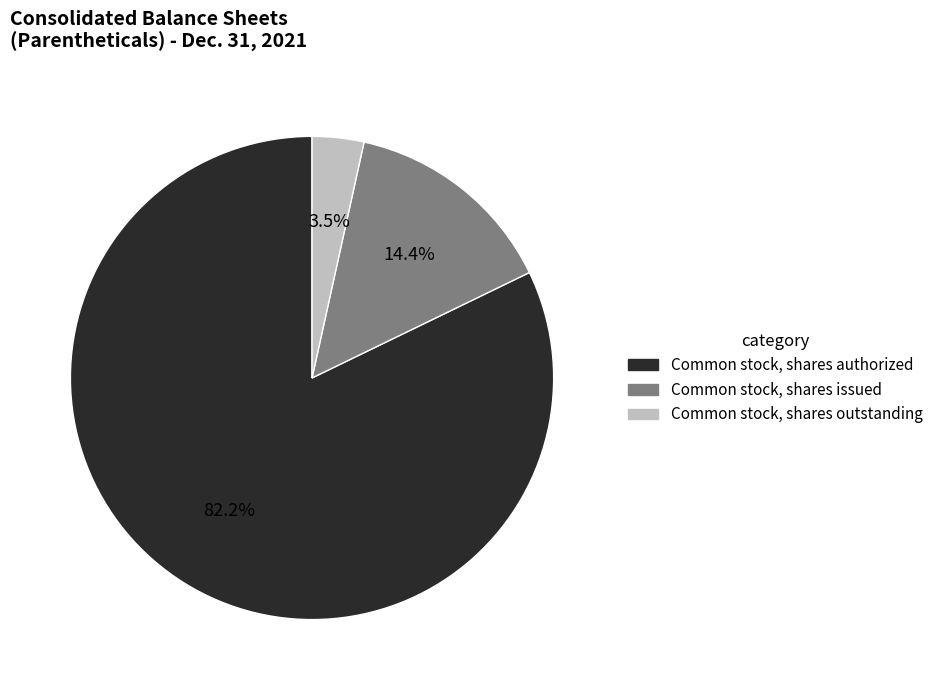

How many segments does this pie chart have?

3